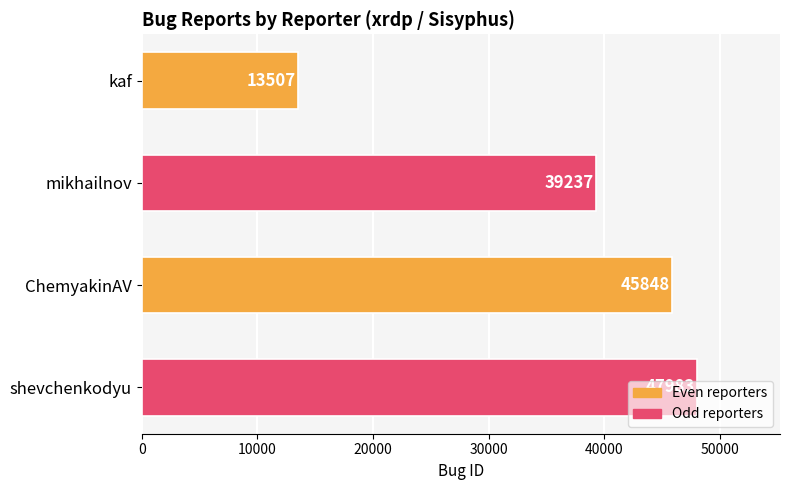

Which has a higher value, shevchenkodyu or kaf?

shevchenkodyu